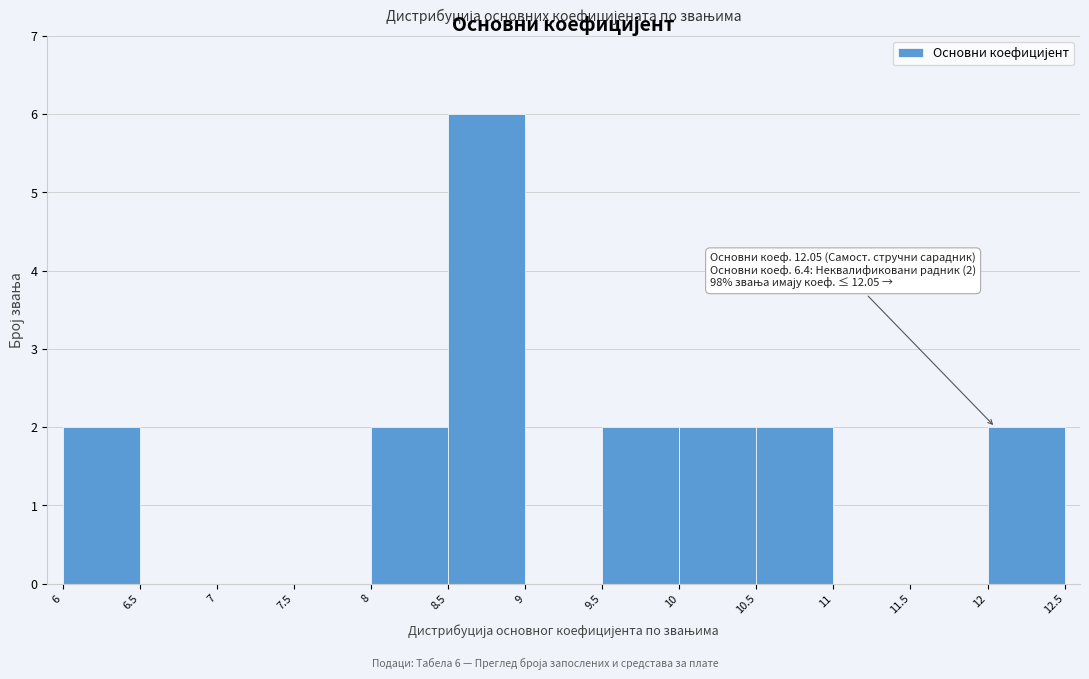

Which range on the x-axis has the tallest bar?

8.5 to 9